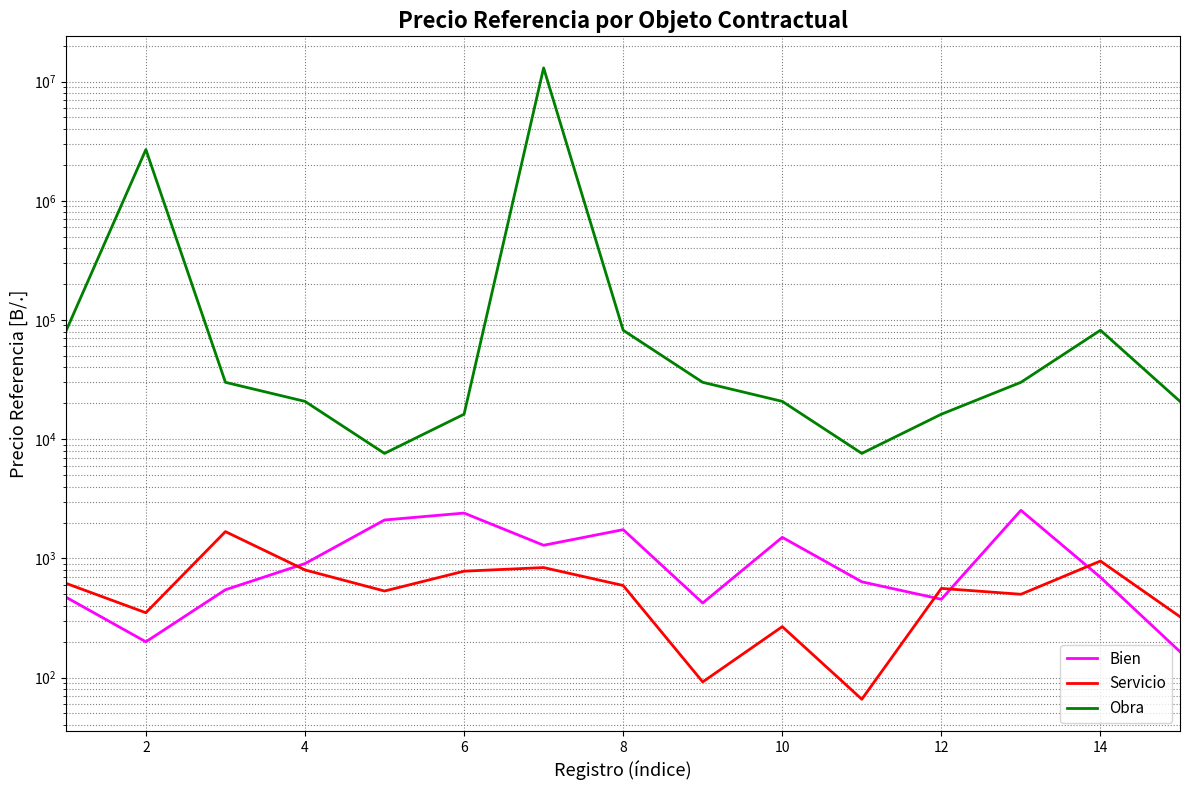

True or false: Servicio and Bien intersect in this chart.

True